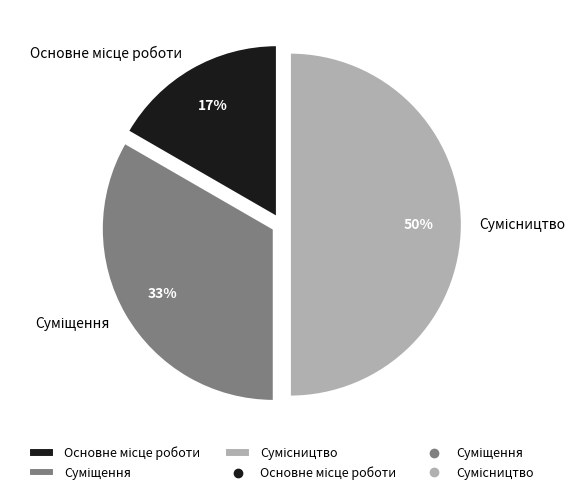

To the nearest percent, what is the average slice percentage?

33%